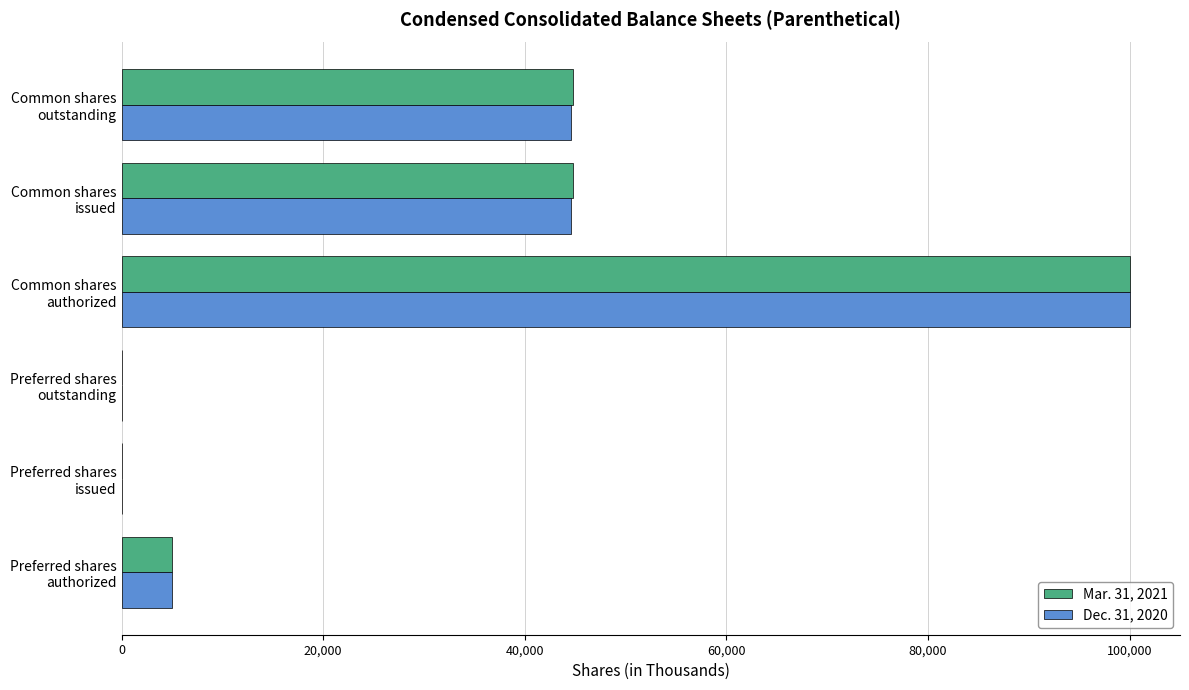

What is the maximum value shown in the chart?

100000